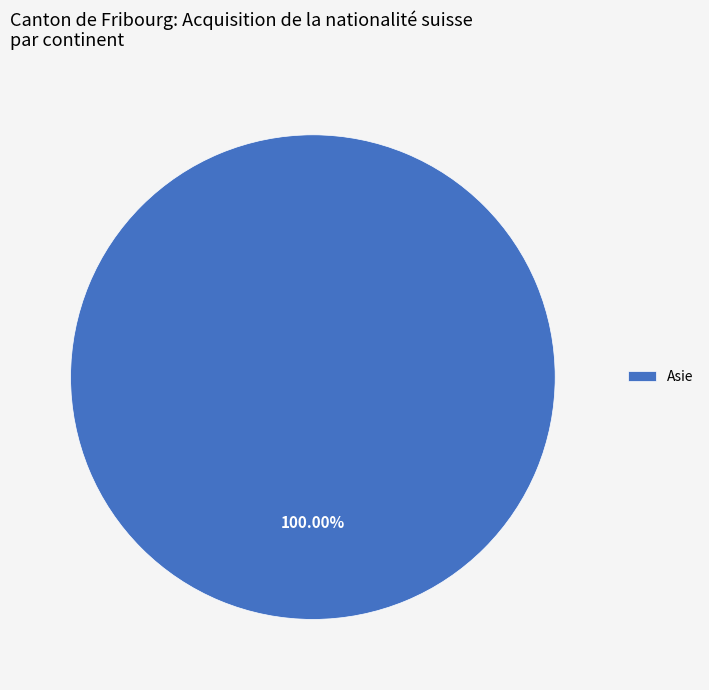

Rank the categories by value from lowest to highest.

Asie